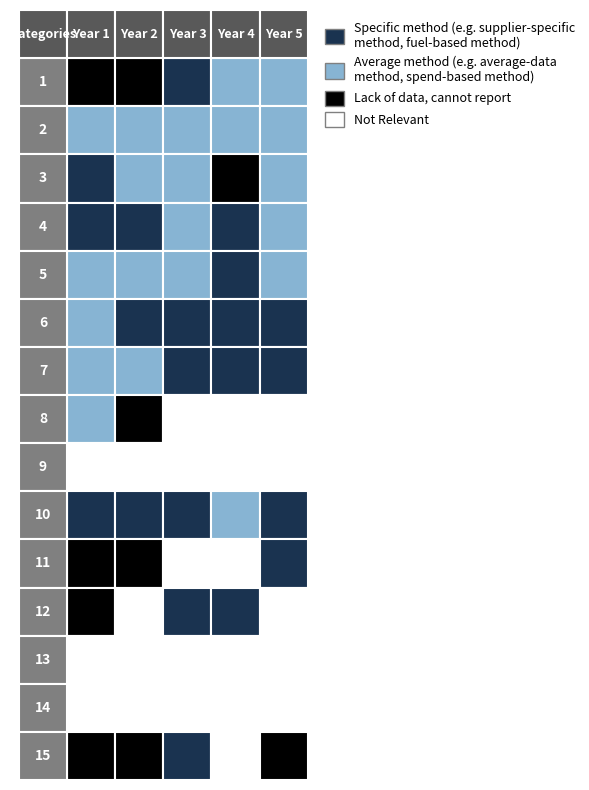

At 0, list the series in order from smallest to largest.

9, 13, 14, 7, 5, 2, 8, 6, 3, 4, 10, 1, 11, 12, 15